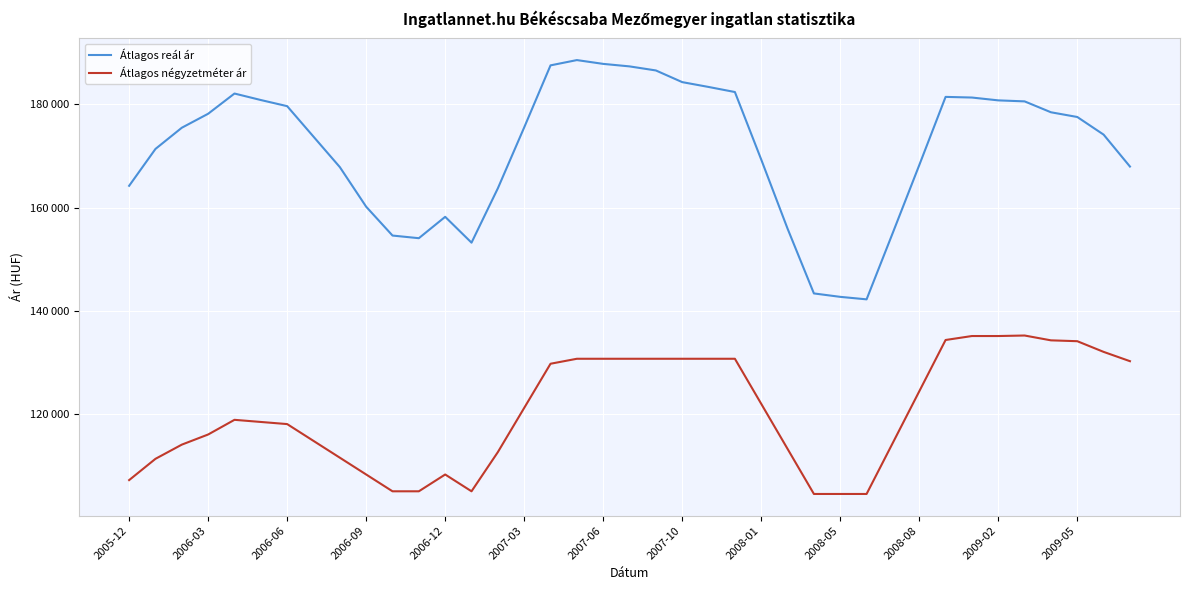

Does the chart display data point markers on the line(s)?

No